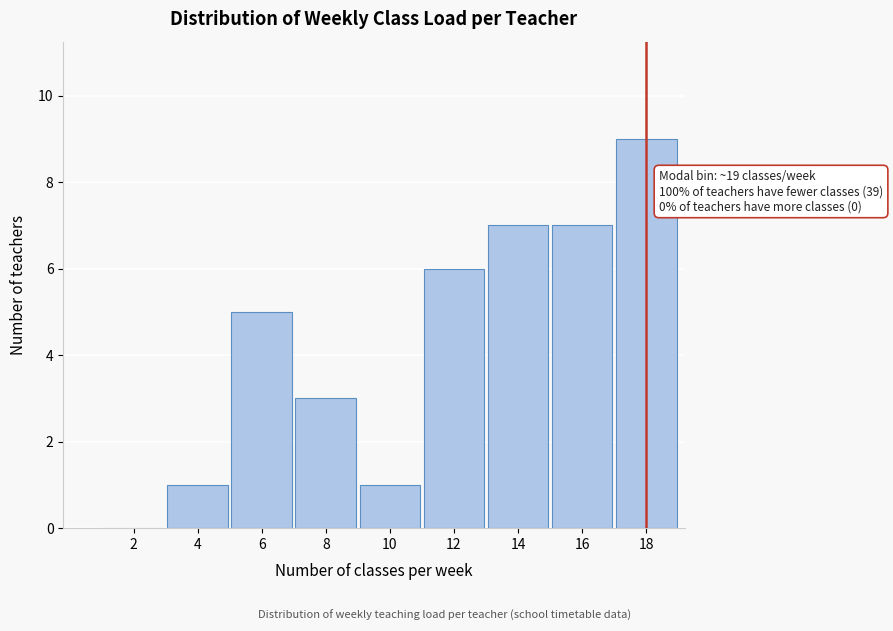

Reading left to right, what are all the values shown in this chart?

2=0	4=1	6=5	8=3	10=1	12=6	14=7	16=7	18=9